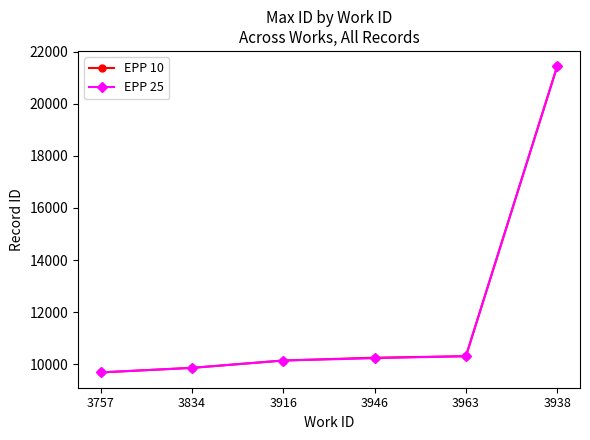

True or false: EPP 25 has a value of 13157 at 3757.

False